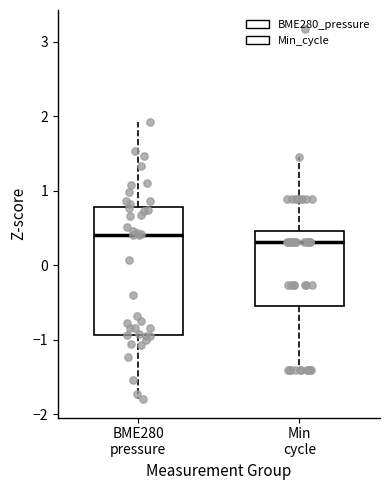

Comparing the boxes themselves (not the whiskers), which one is the tallest?

BME280 pressure